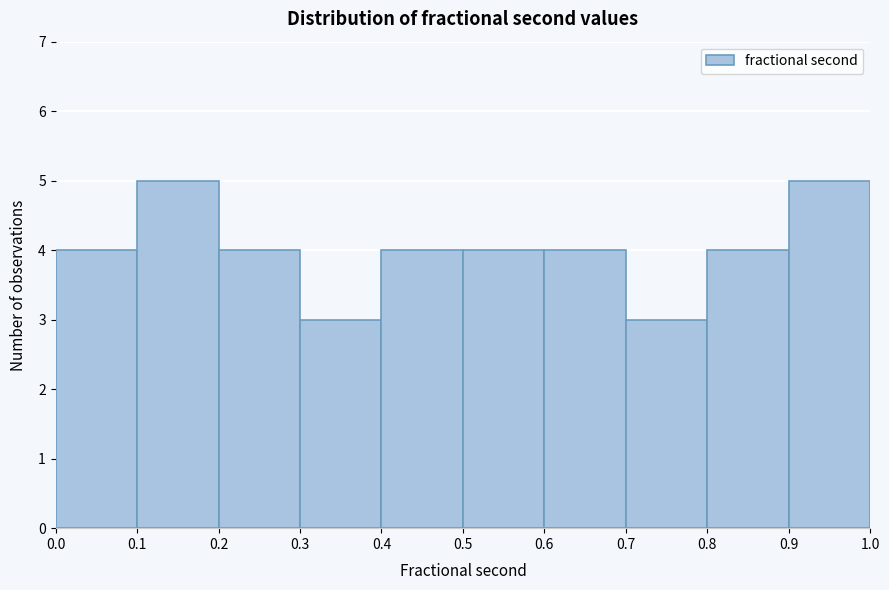

Reading left to right, list every bar in this chart as the range it spans on the x-axis followed by its height. The values are not printed on the chart, so give them approximately, as read against the axis.

0.0 to 0.1: 4
0.1 to 0.2: 5
0.2 to 0.3: 4
0.3 to 0.4: 3
0.4 to 0.5: 4
0.5 to 0.6: 4
0.6 to 0.7: 4
0.7 to 0.8: 3
0.8 to 0.9: 4
0.9 to 1.0: 5